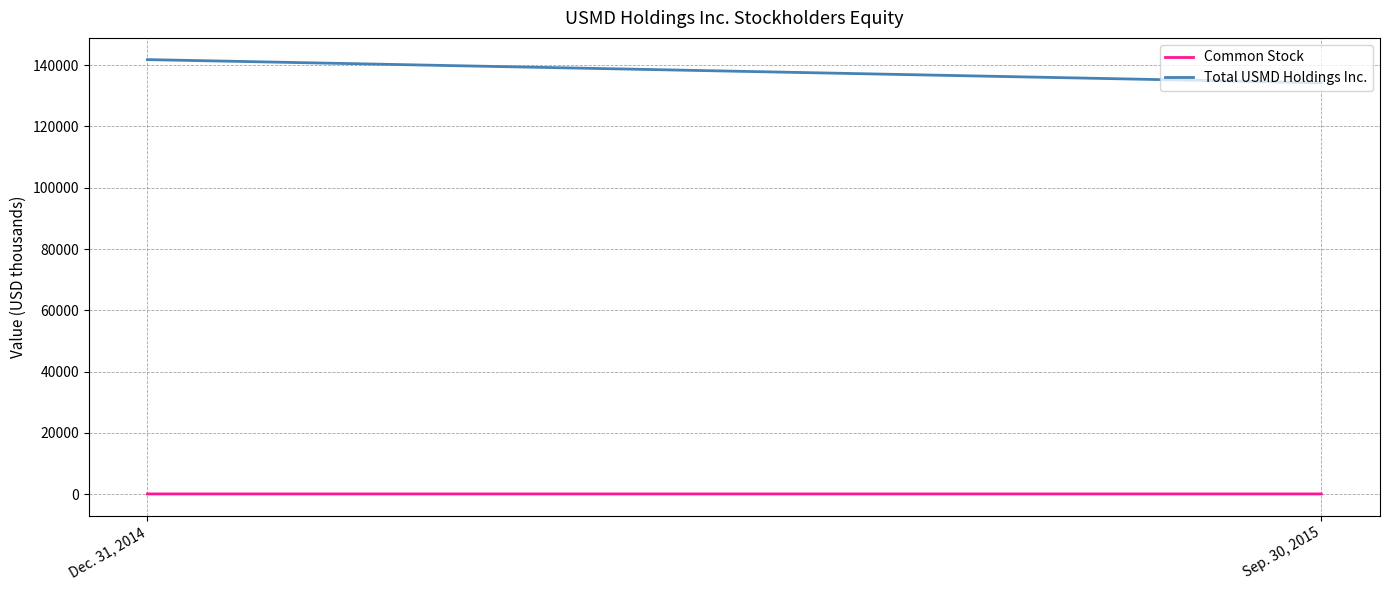

Which label corresponds to the largest value in the chart?

Dec. 31, 2014